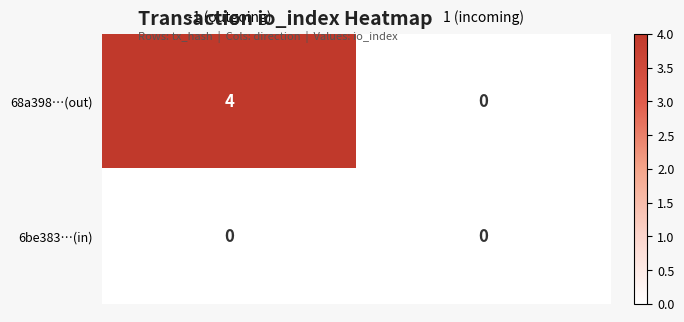

What is the approximate value of 68a398…(out) at -1 (outgoing)?

4